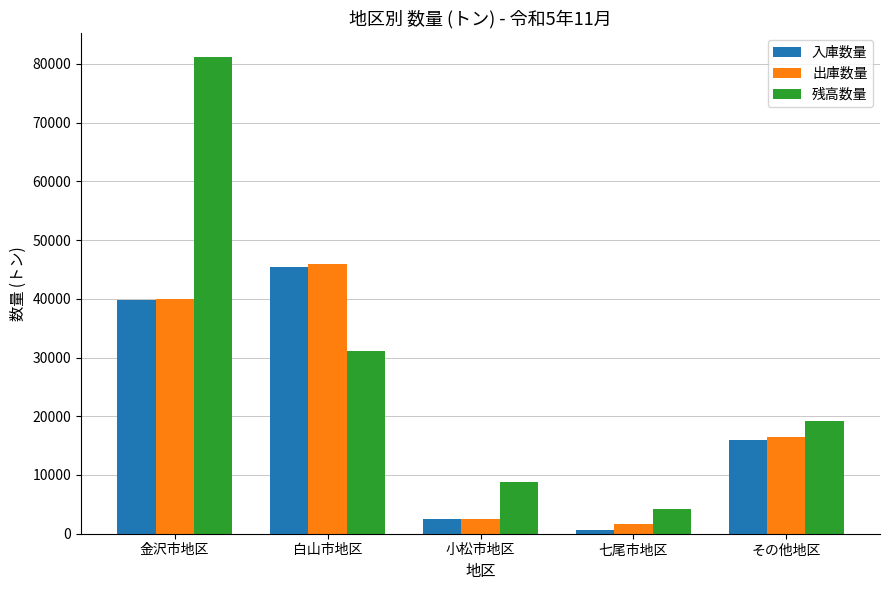

What is the minimum value for 入庫数量?

562.0